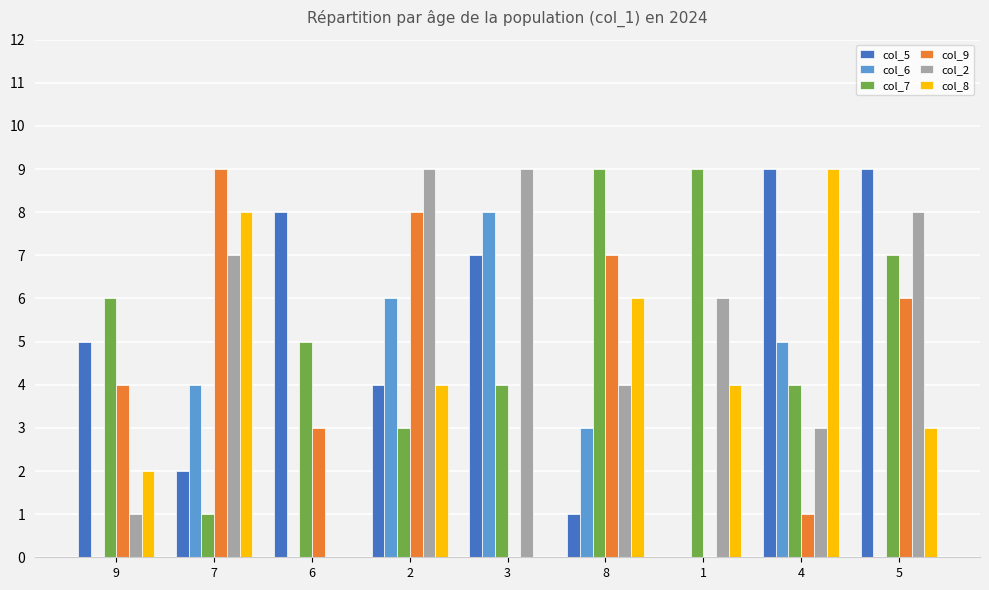

True or false: col_9 has a value of 10 at 8.

False